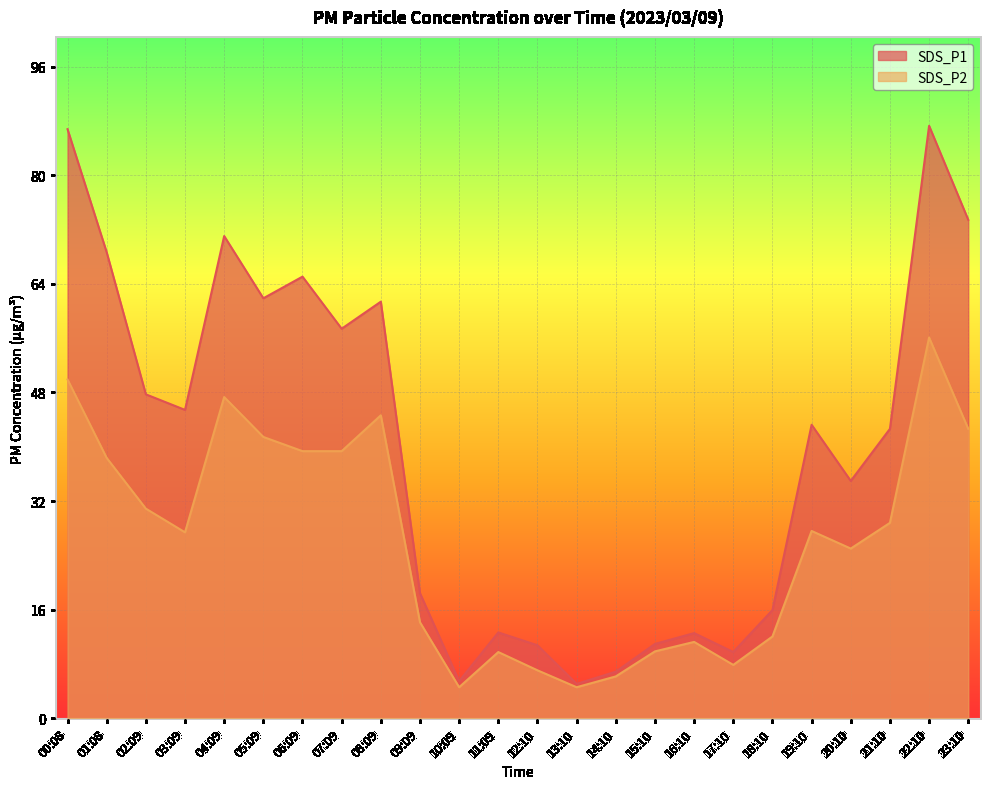

At which category is the sum across all series the highest?

22:10